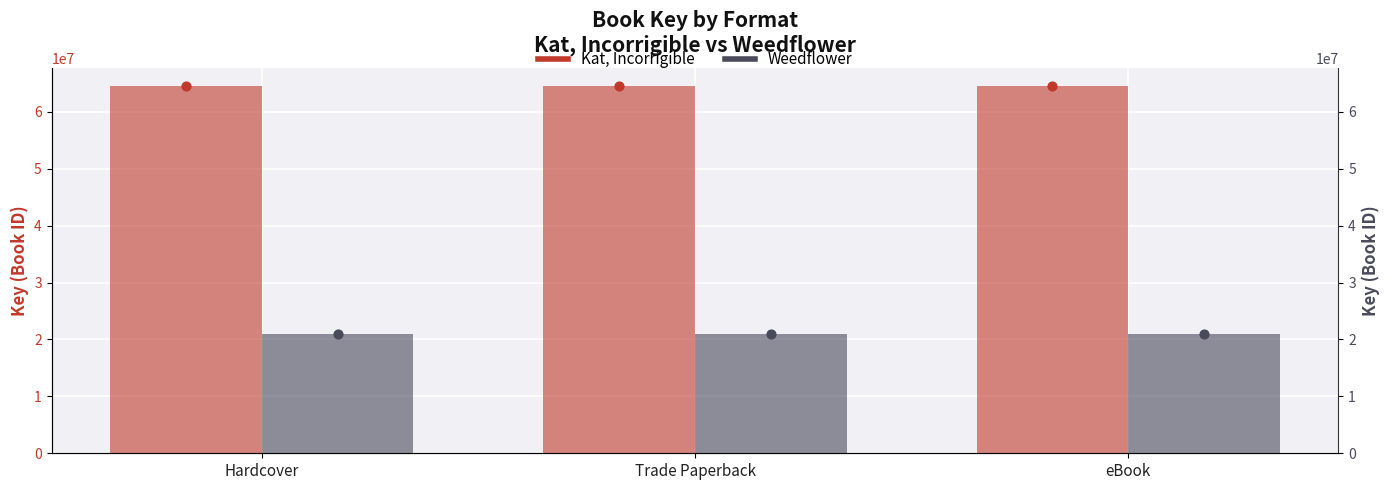

Which series reaches the minimum Y coordinate?

Weedflower